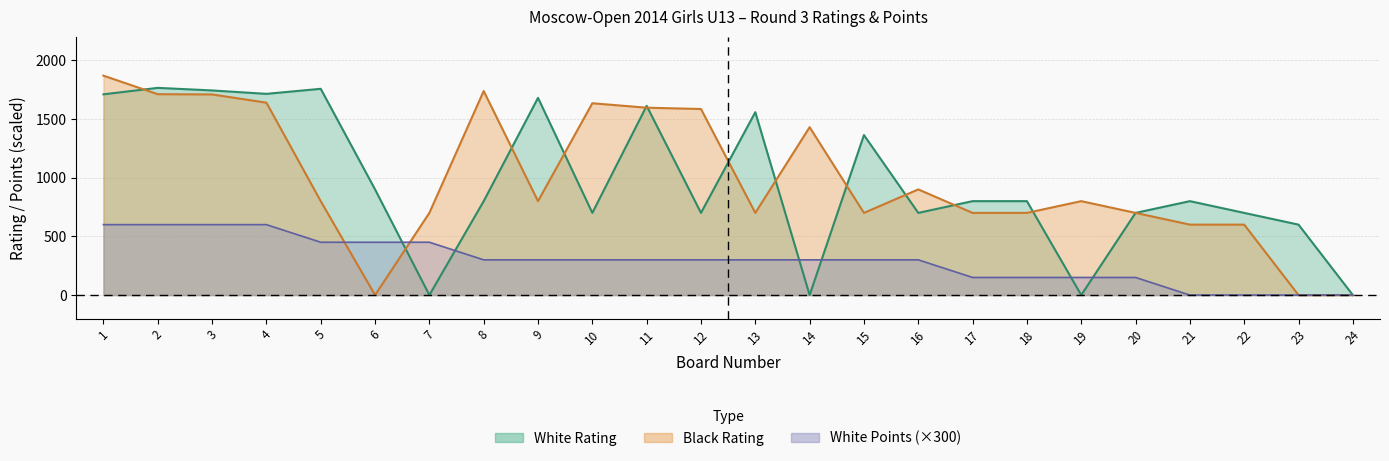

How many positive values does the White_Points series have?

20